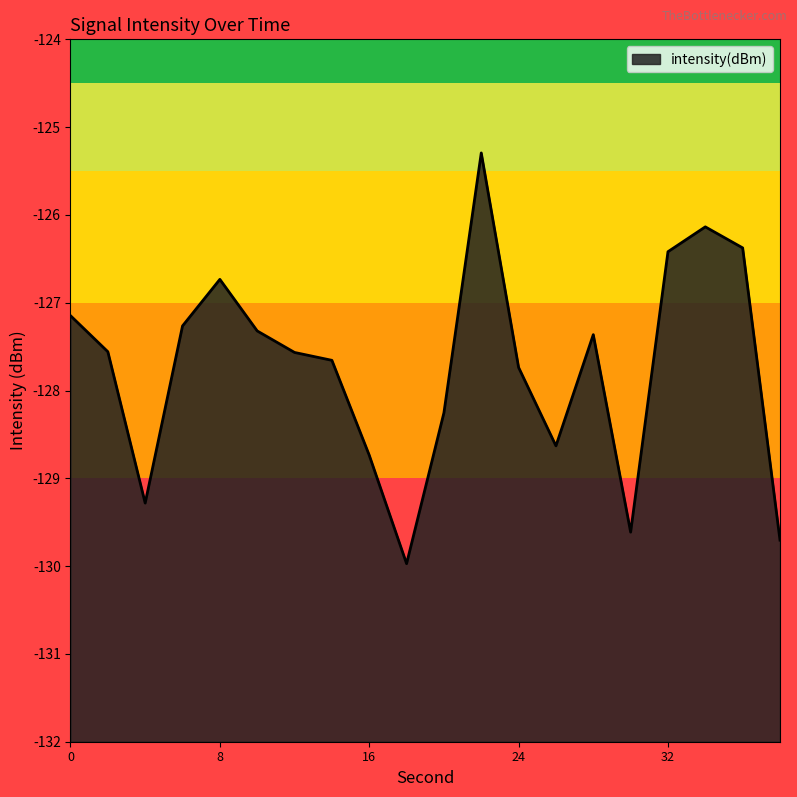

What is the maximum value shown in the chart?

-125.3